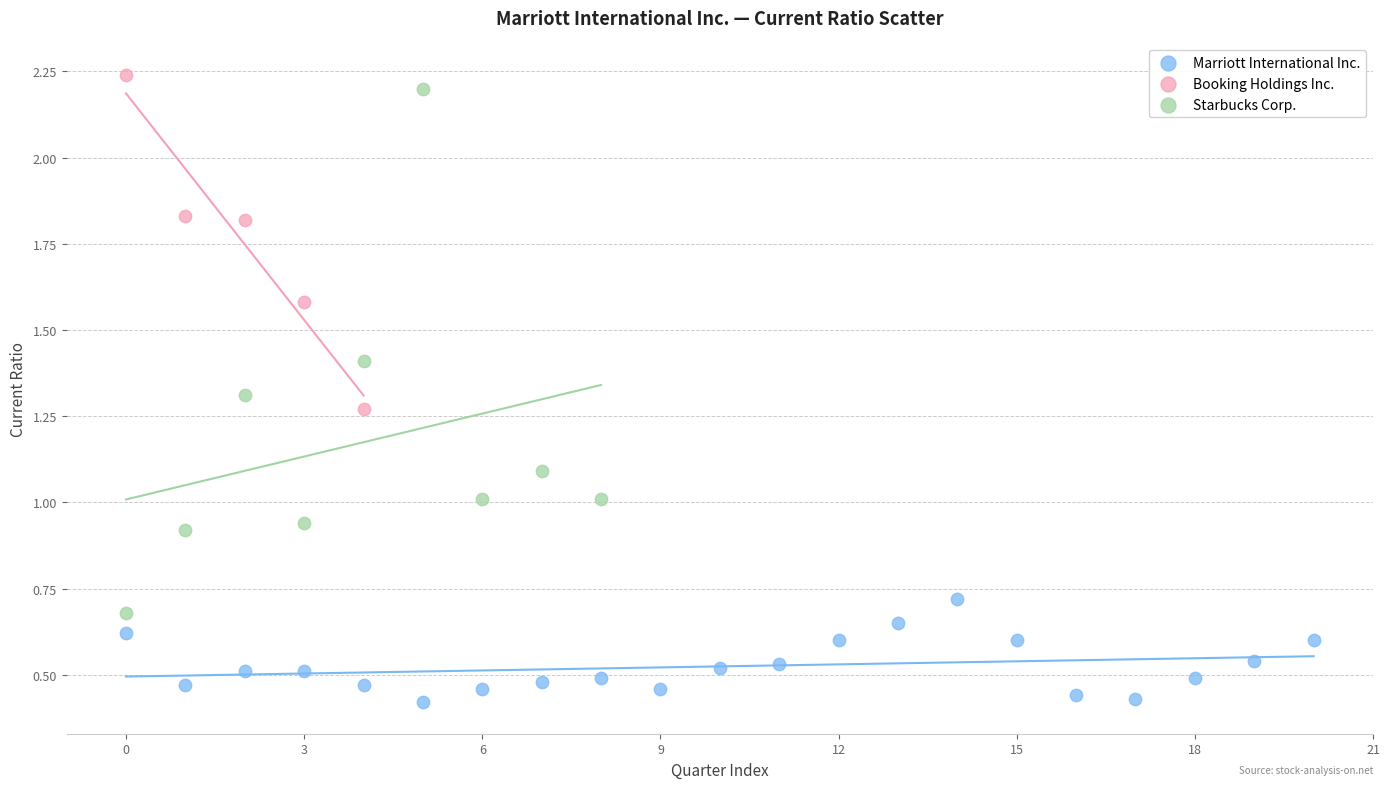

Which series reaches the minimum Y coordinate?

Marriott International Inc.